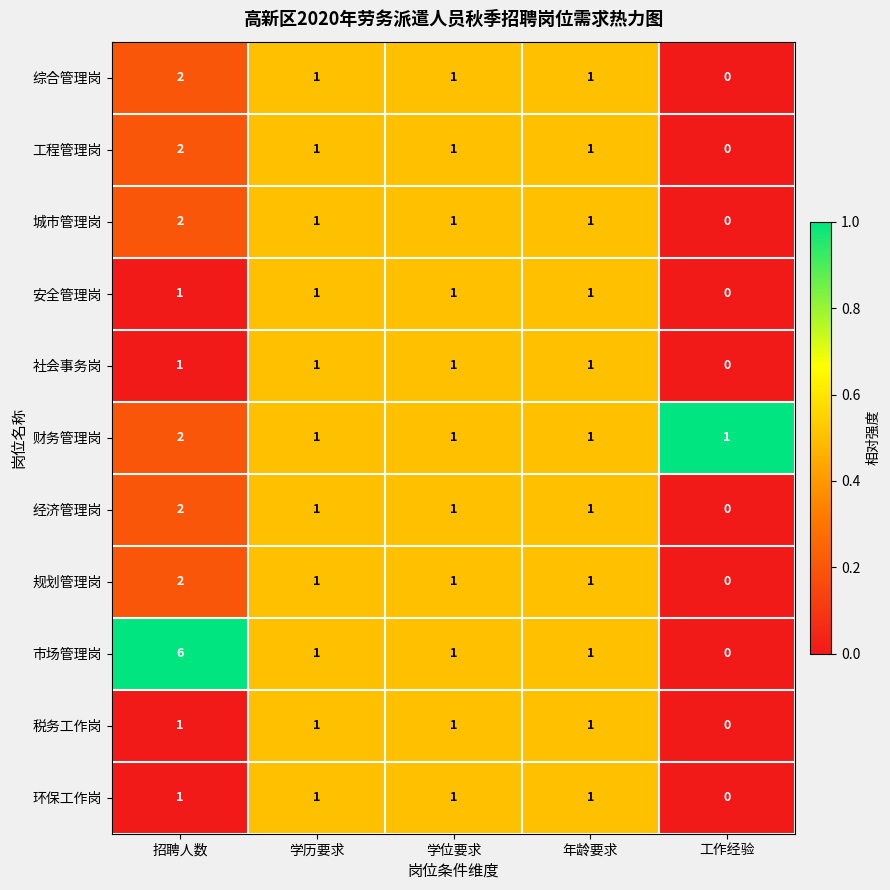

Which series changed the most between 招聘人数 and 工作经验?

市场管理岗